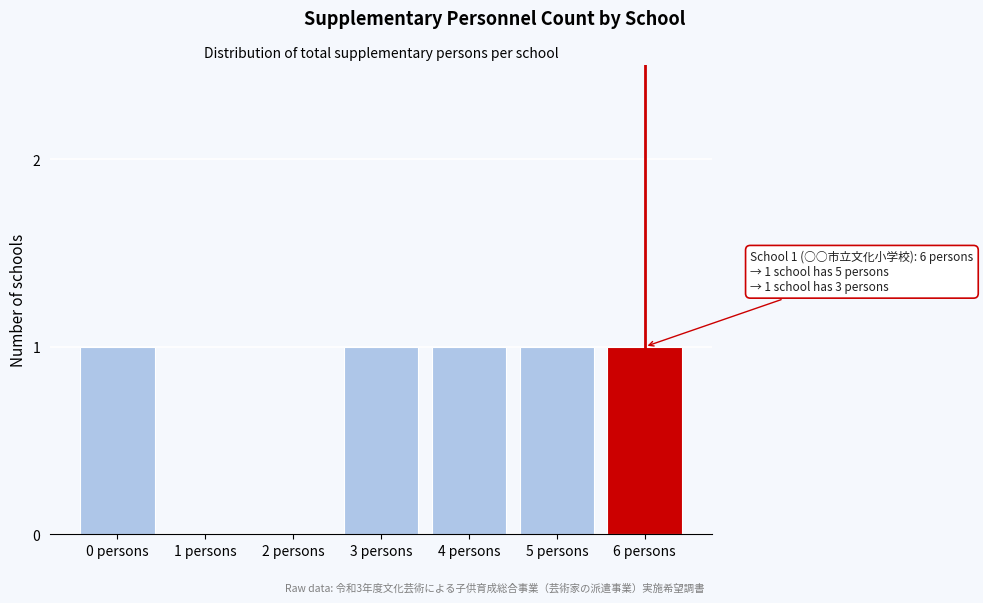

Reading left to right, list all the values displayed in this chart.

0 persons=1	1 persons=0	2 persons=0	3 persons=1	4 persons=1	5 persons=1	6 persons=1